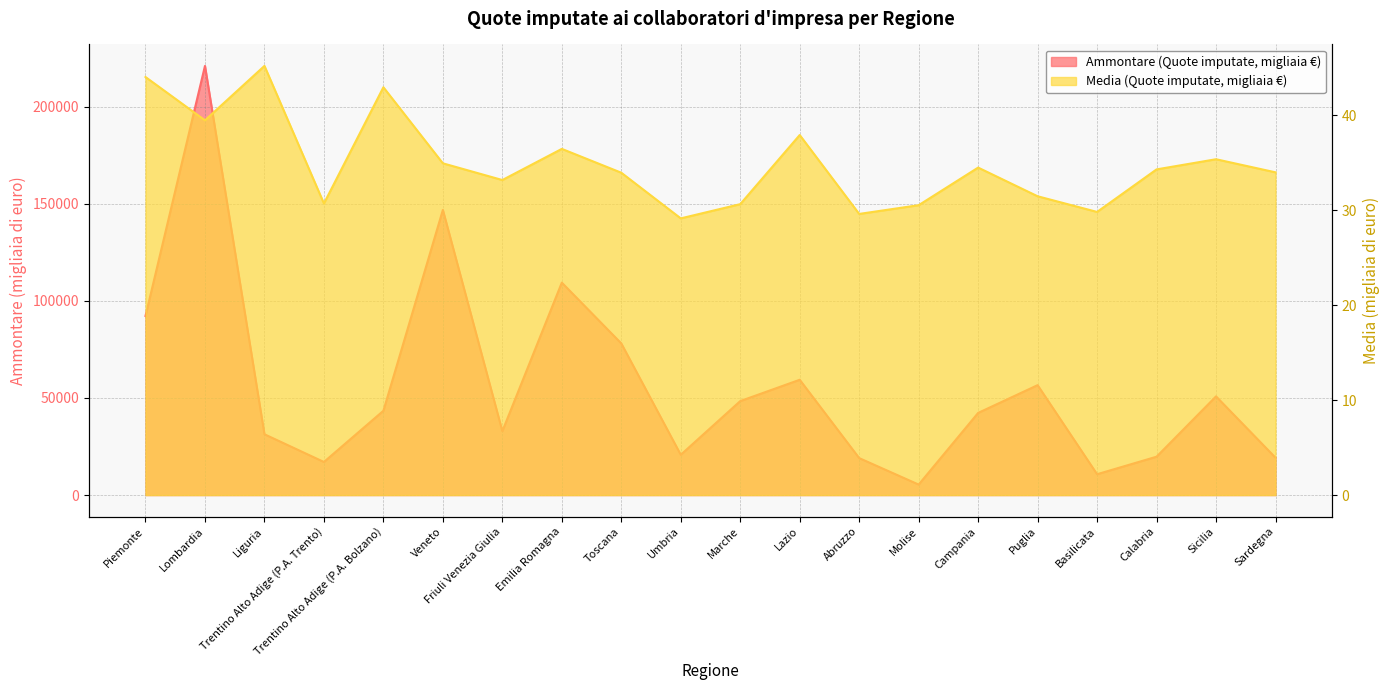

What is the total value across all series at Campania?

42348.5